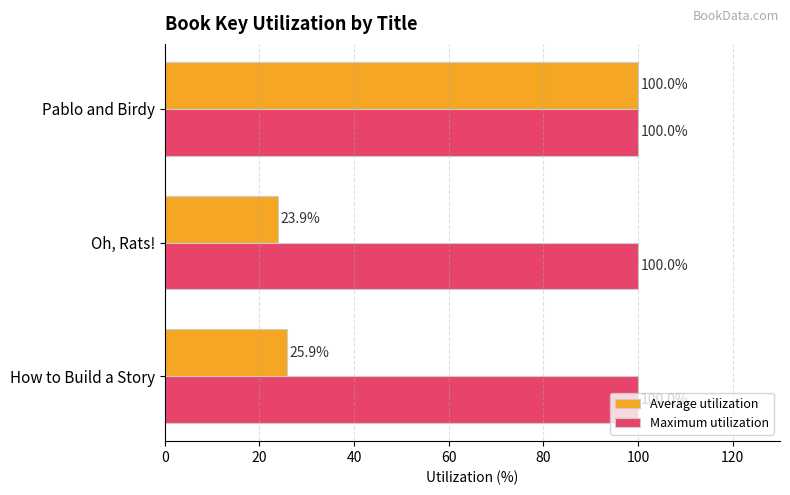

True or false: Maximum utilization has a value of 134.6 at Pablo and Birdy.

False